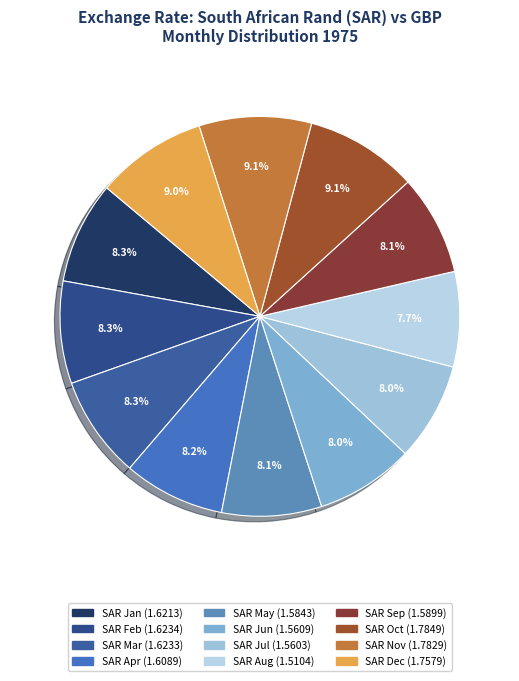

How many segments does this pie chart have?

12